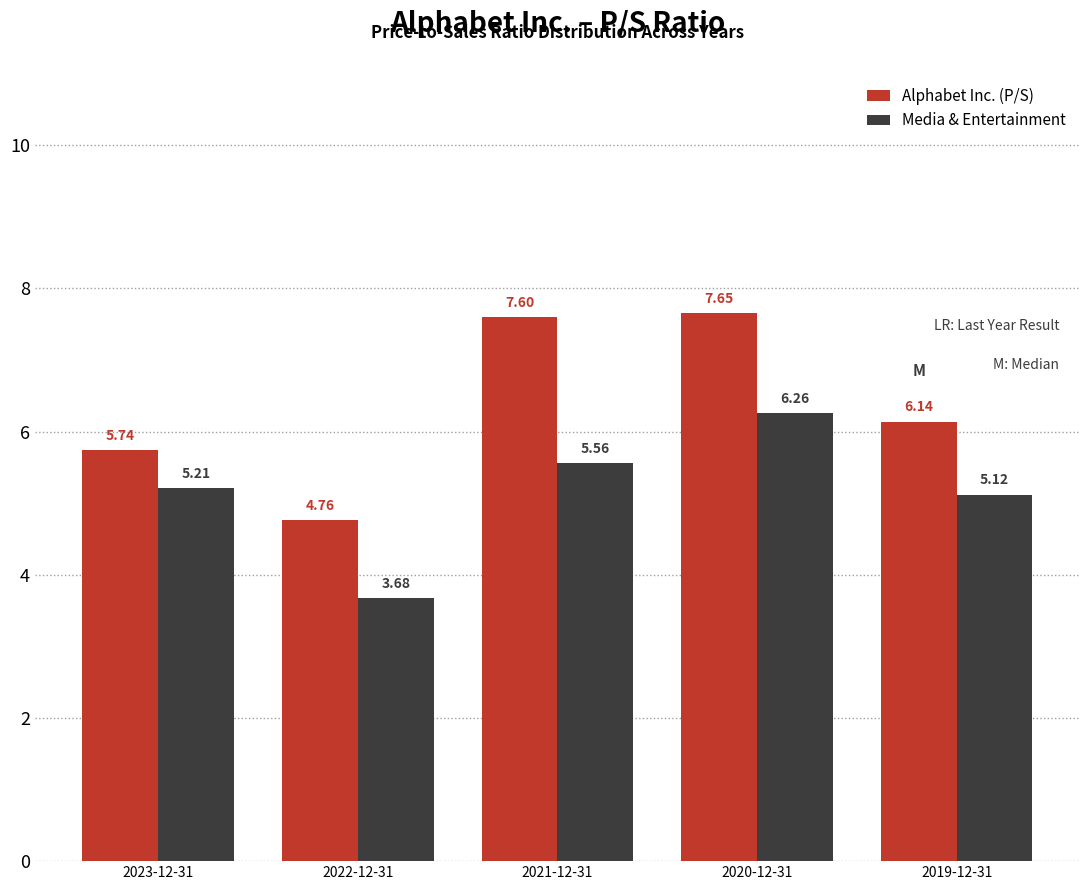

What is the sum of all Alphabet Inc. (P/S) values?

31.9